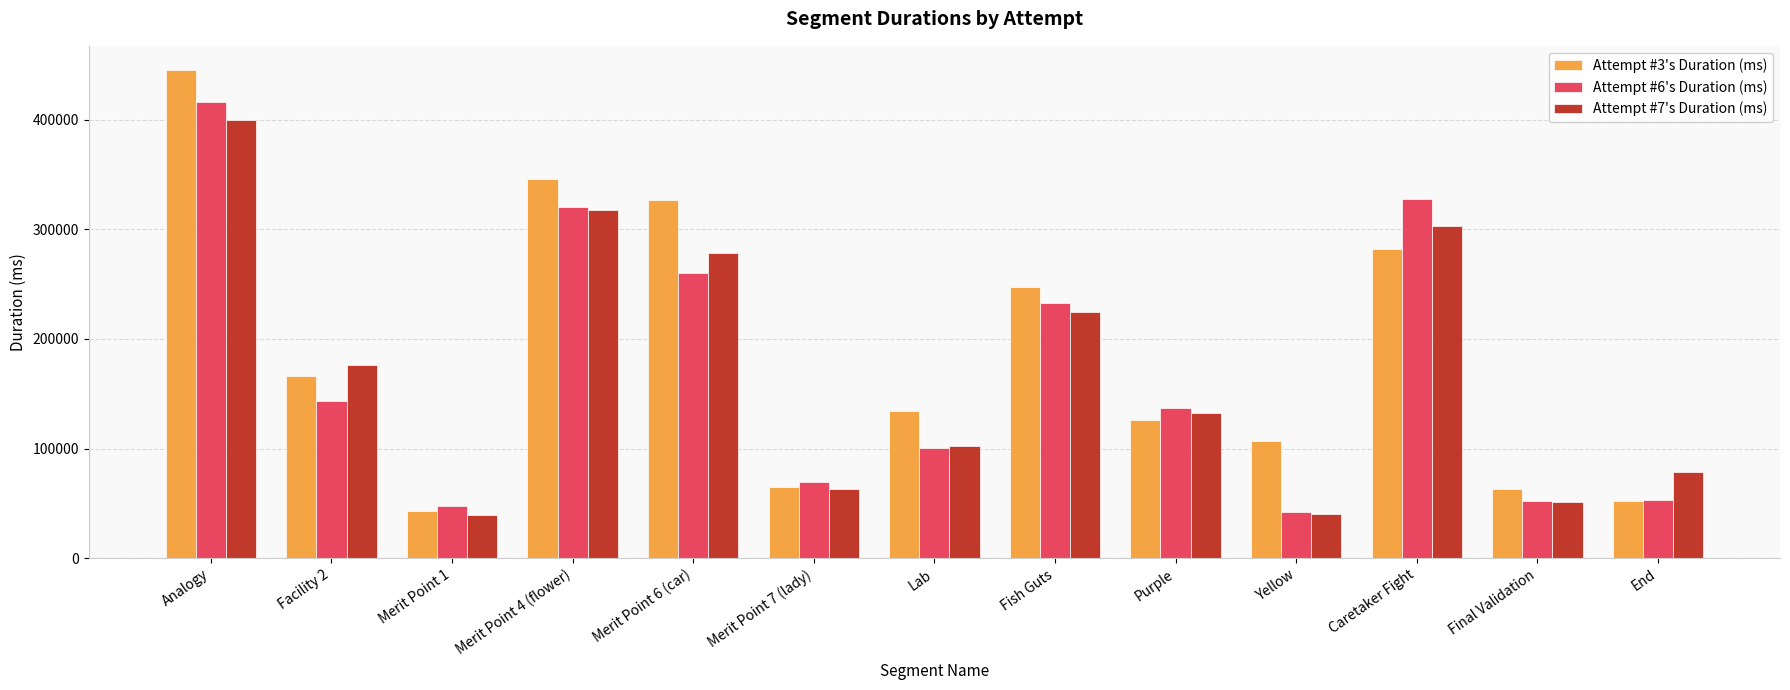

Is it true that Attempt #3's Duration (ms) equals 62610 at Final Validation?

True